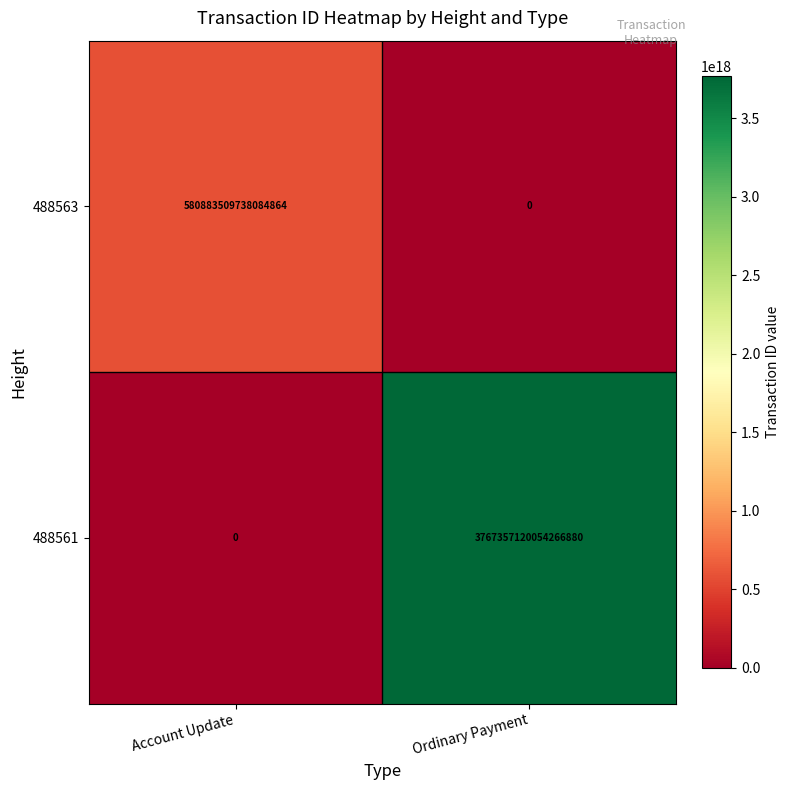

True or false: 488561 has a value of -2093727751433150976 at Account Update.

False